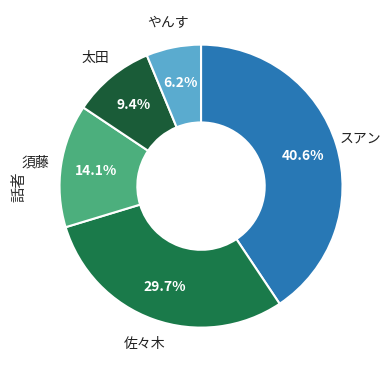

True or false: 佐々木 accounts for 36% of the total.

False